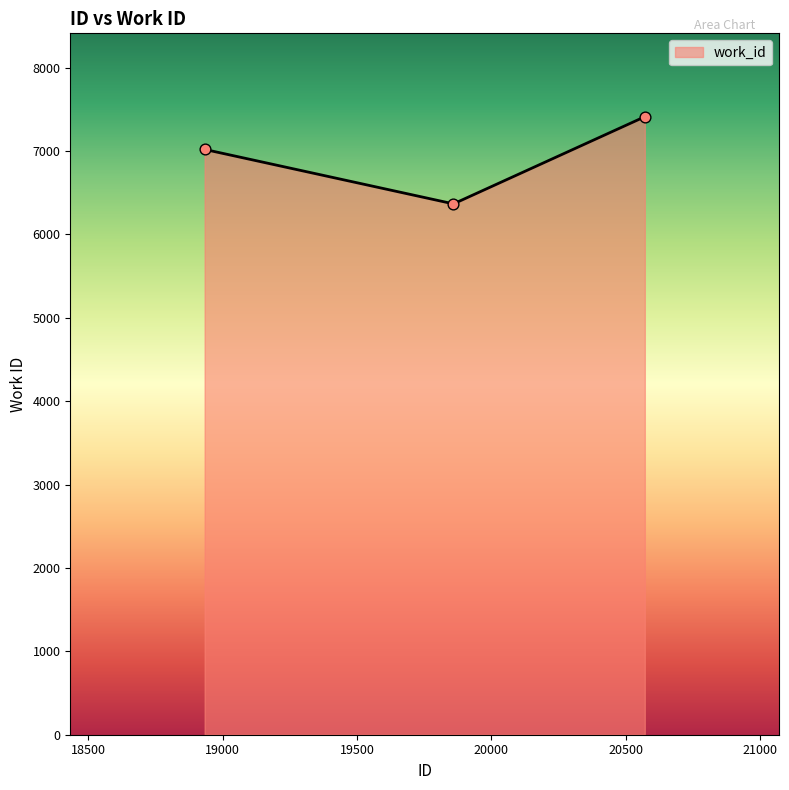

What is the difference between the maximum and minimum values?

1045